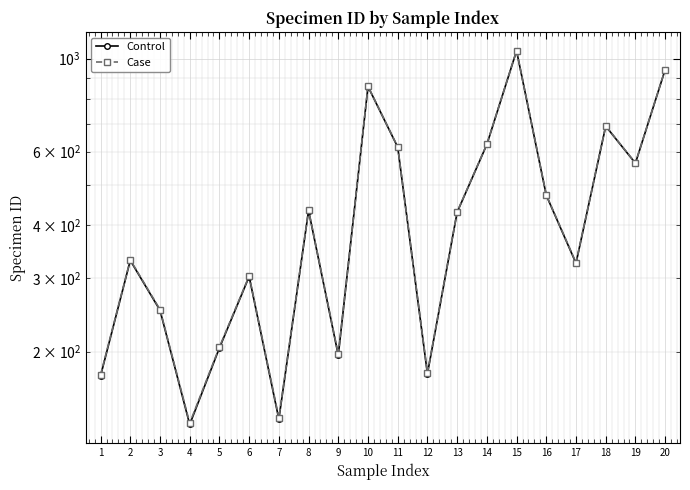

Is the value of Case at 5 greater than the value of Control at 2?

No